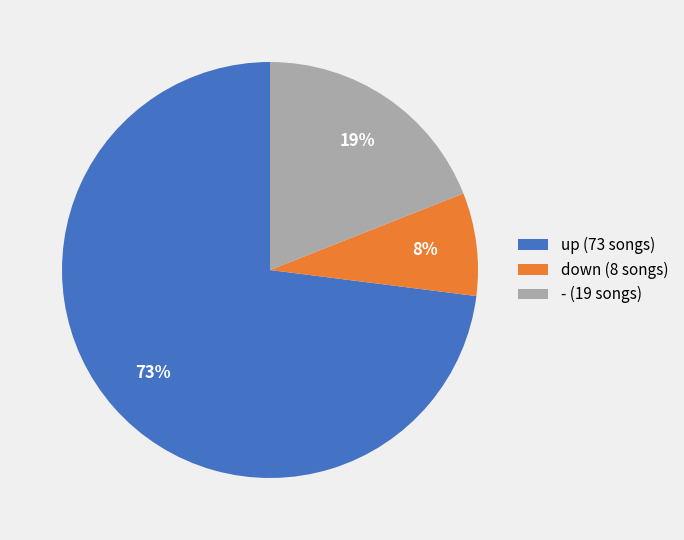

How many slices are in this pie chart?

3